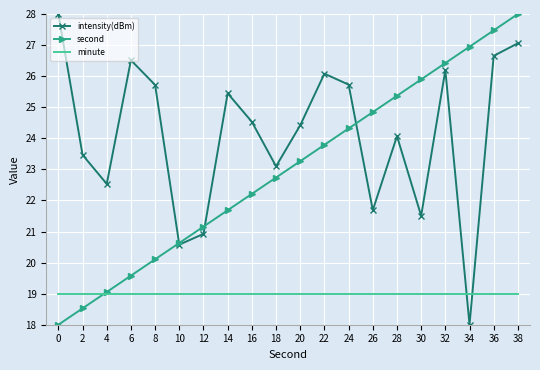

Which series changed the most between 18 and 38?

second